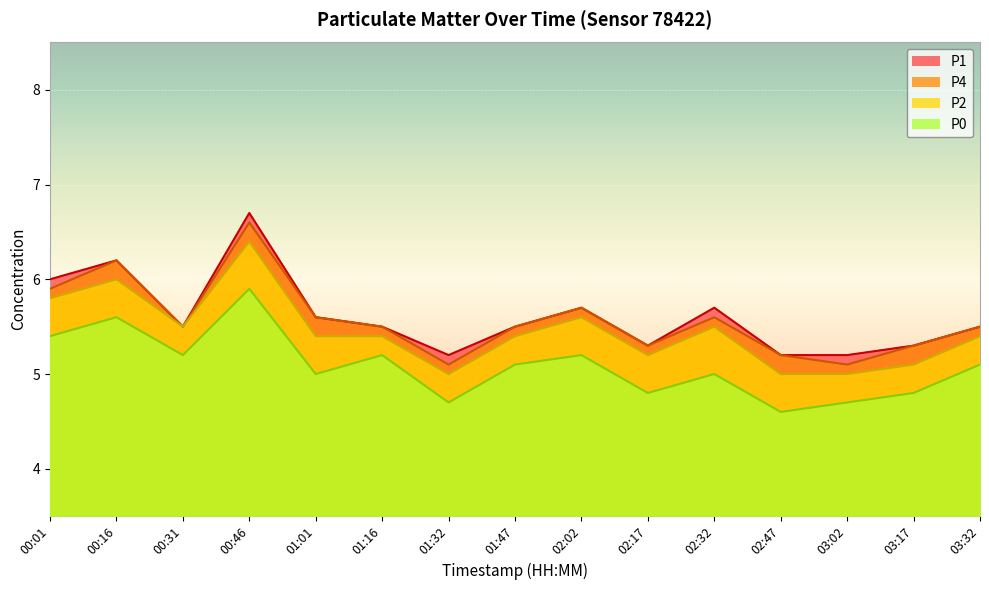

True or false: P2 has a value of 5.5 at 00:31.

True